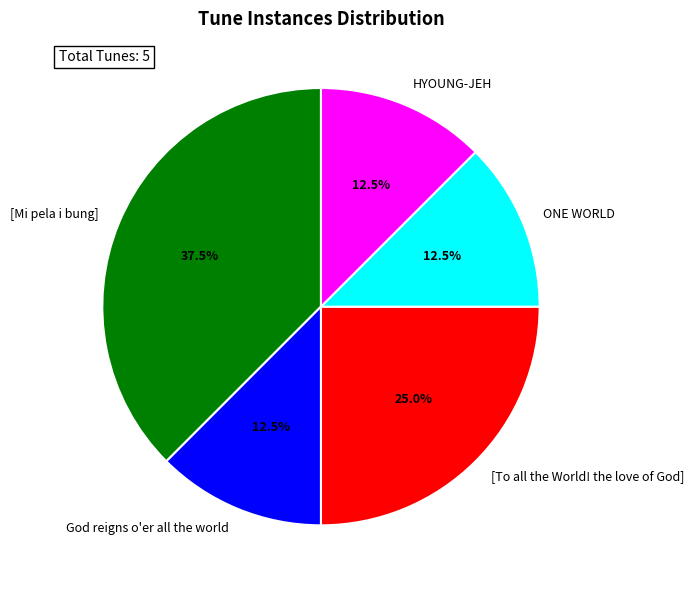

Which has a higher value, [Mi pela i bung] or HYOUNG-JEH?

[Mi pela i bung]